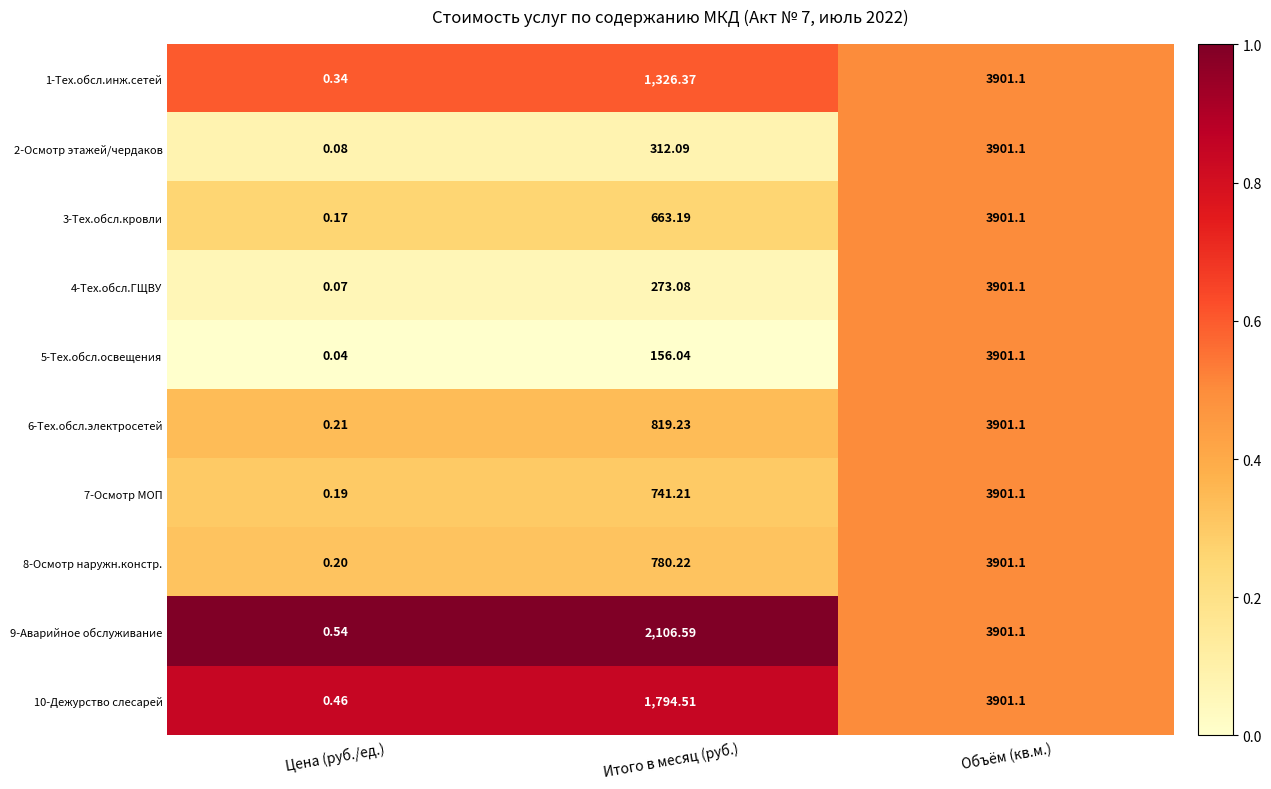

Rank the categories by 3-Тех.обсл.кровли value from lowest to highest.

Цена (руб./ед.), Итого в месяц (руб.), Объём (кв.м.)